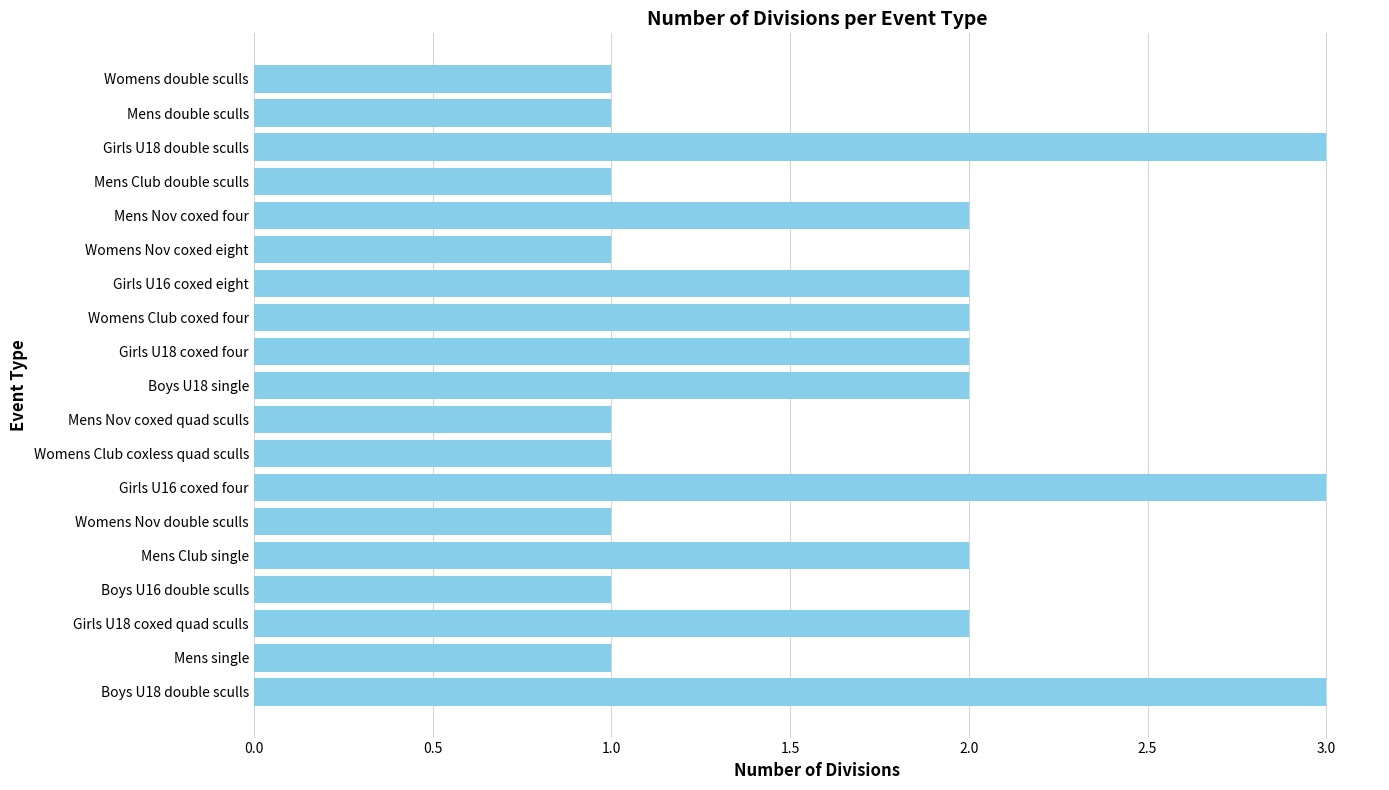

How many data points are less than 2?

9